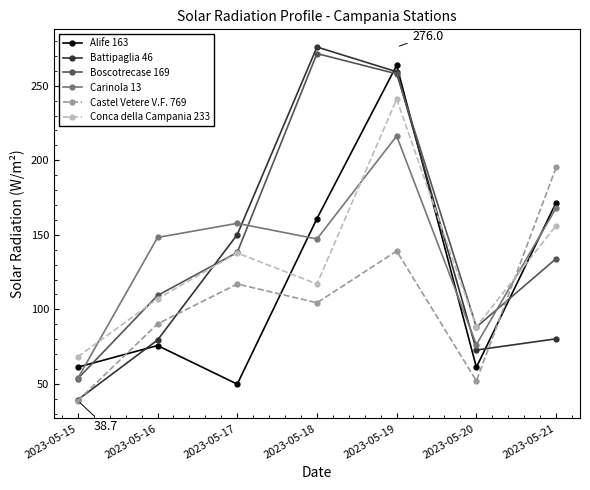

Which category has the lowest value in the Battipaglia 46 series?

2023-05-15